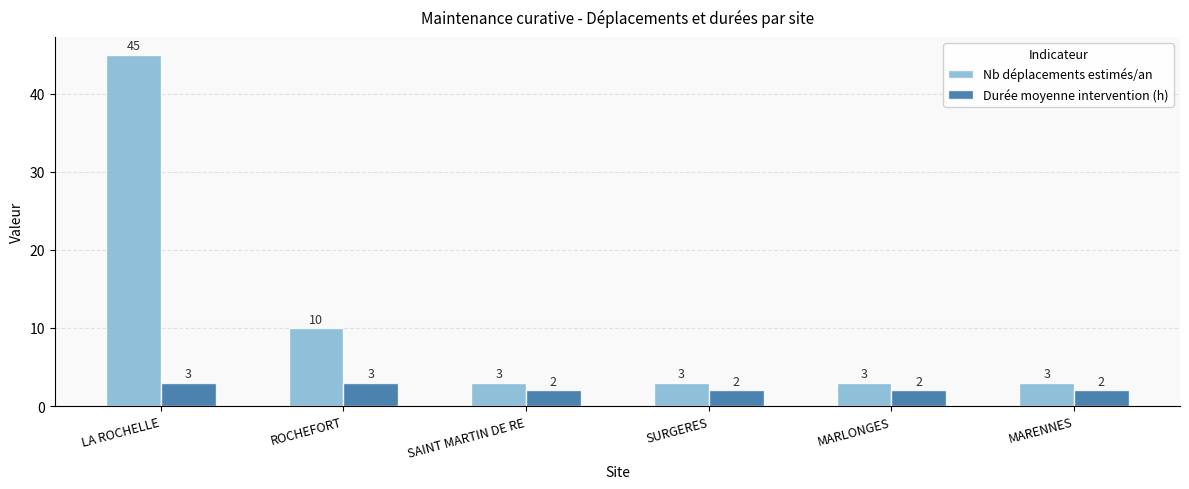

What position from the left is ROCHEFORT?

2